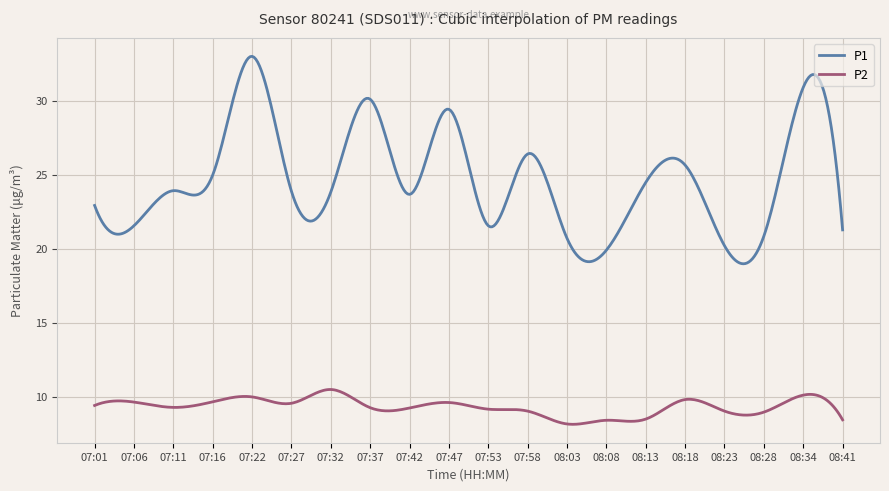

Which series has the largest range (max minus min)?

P1